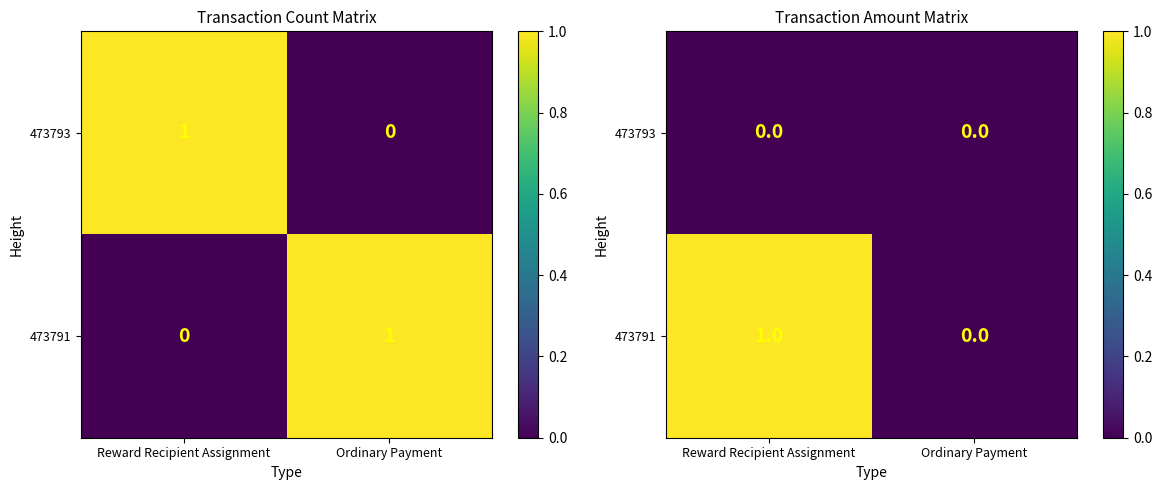

List the series in order of their overall mean, lowest first.

473793, 473791